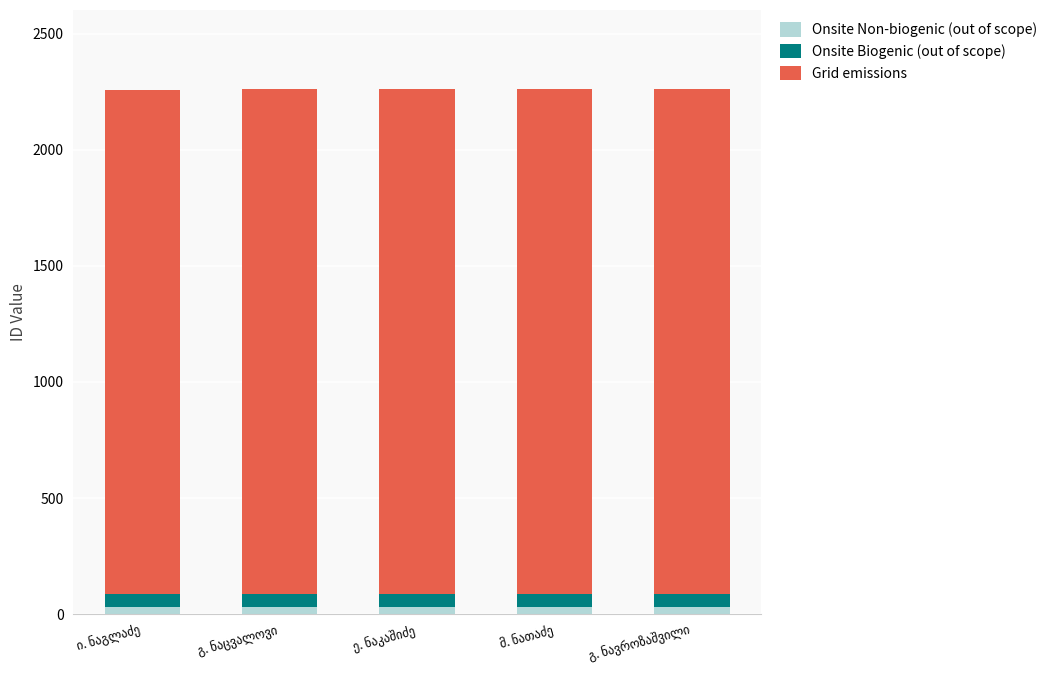

Rank the series by their maximum value, from lowest to highest.

Onsite Non-biogenic (out of scope), Onsite Biogenic (out of scope), Grid emissions